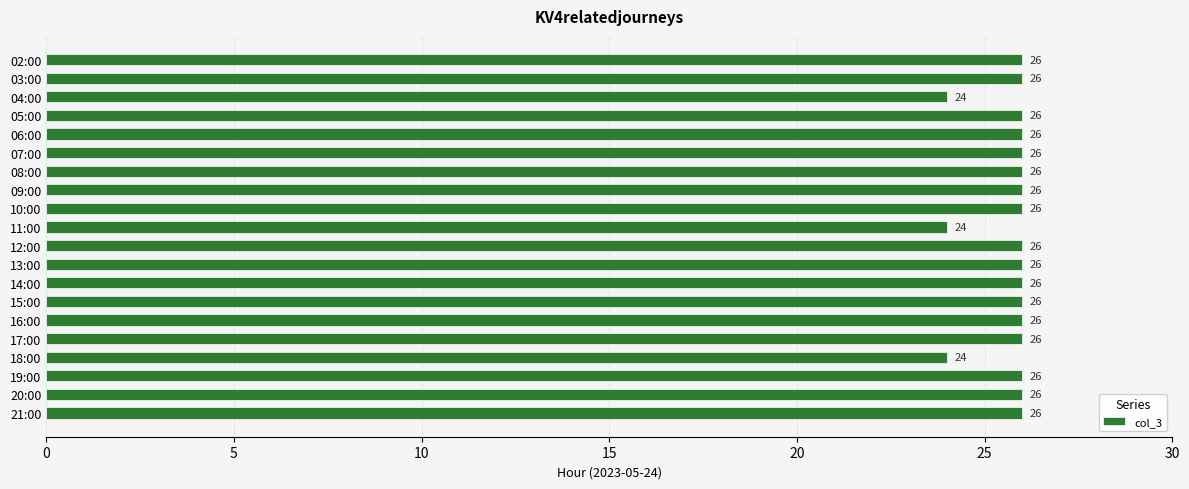

What is the average value?

26